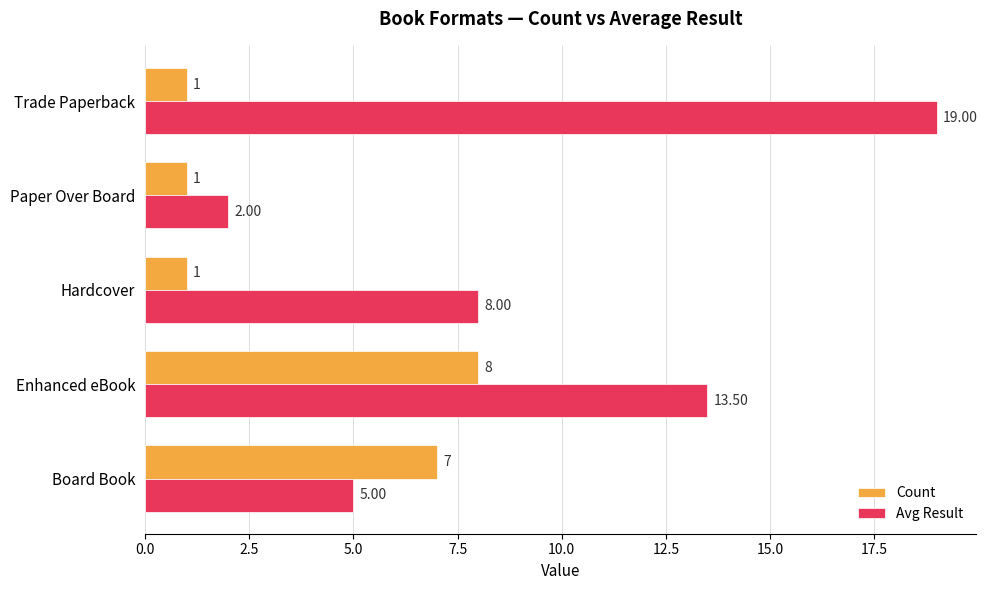

What are all the series names shown in the legend?

Count, Avg Result